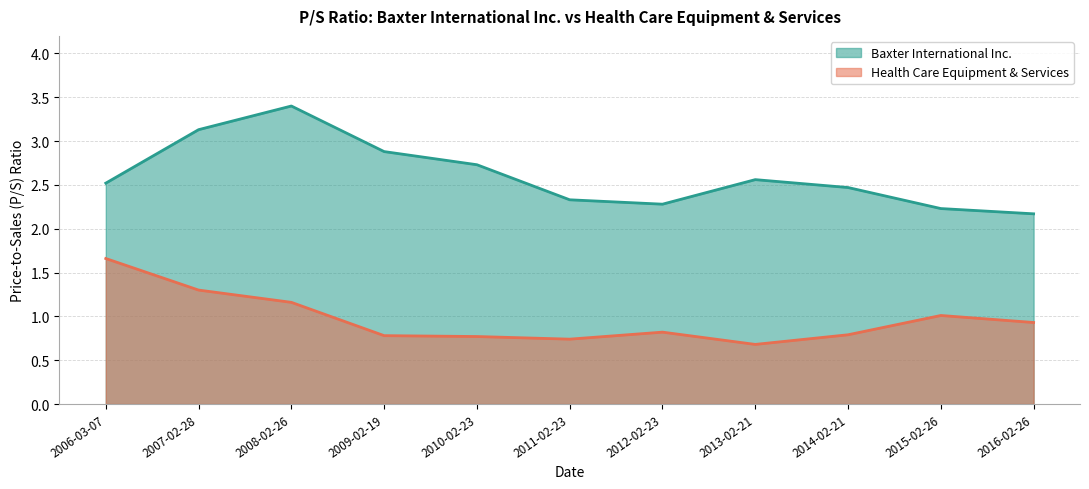

Rank the categories by Baxter International Inc. value from lowest to highest.

2016-02-26, 2015-02-26, 2012-02-23, 2011-02-23, 2014-02-21, 2006-03-07, 2013-02-21, 2010-02-23, 2009-02-19, 2007-02-28, 2008-02-26